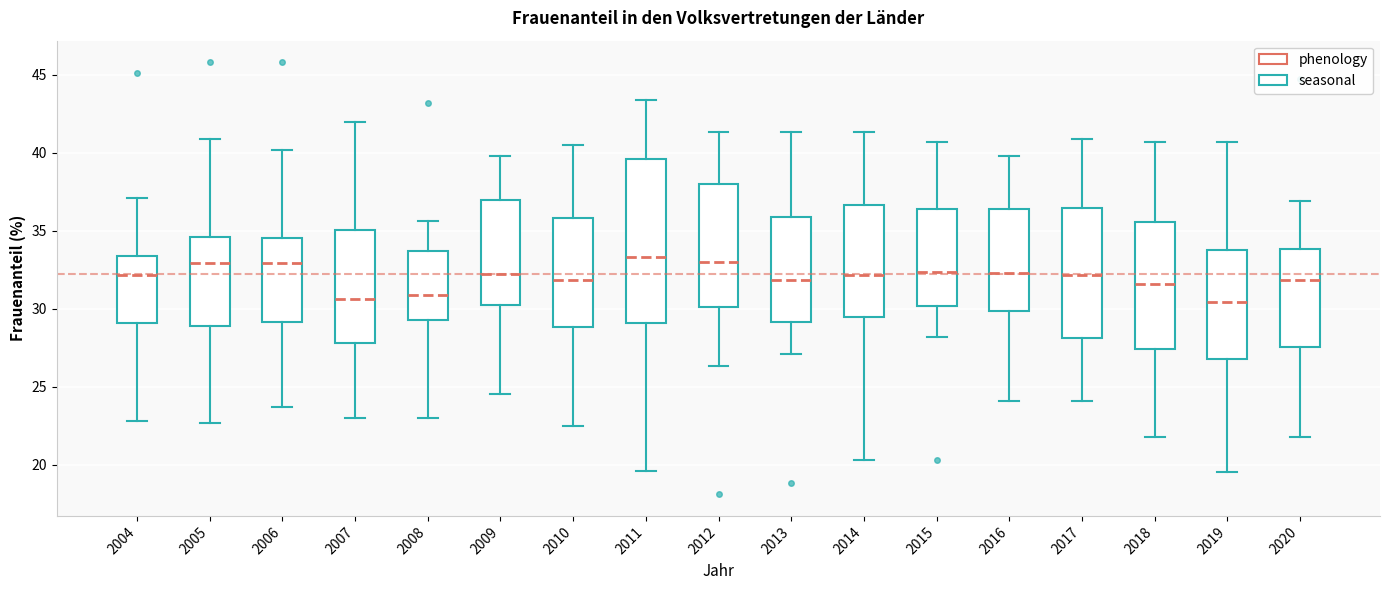

Where does the lower whisker of the box at x = 2006 end on the y-axis? The values are not printed on the chart, so give them approximately, as read against the axis.

23.5